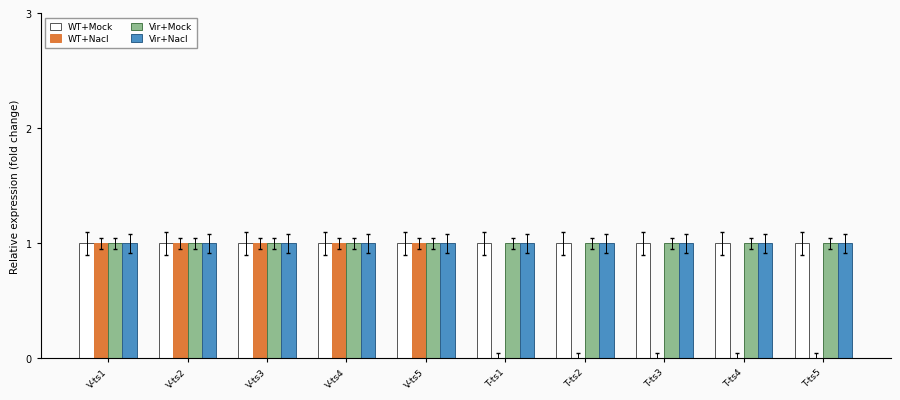

What is the total value across all series at V-ts5?

4